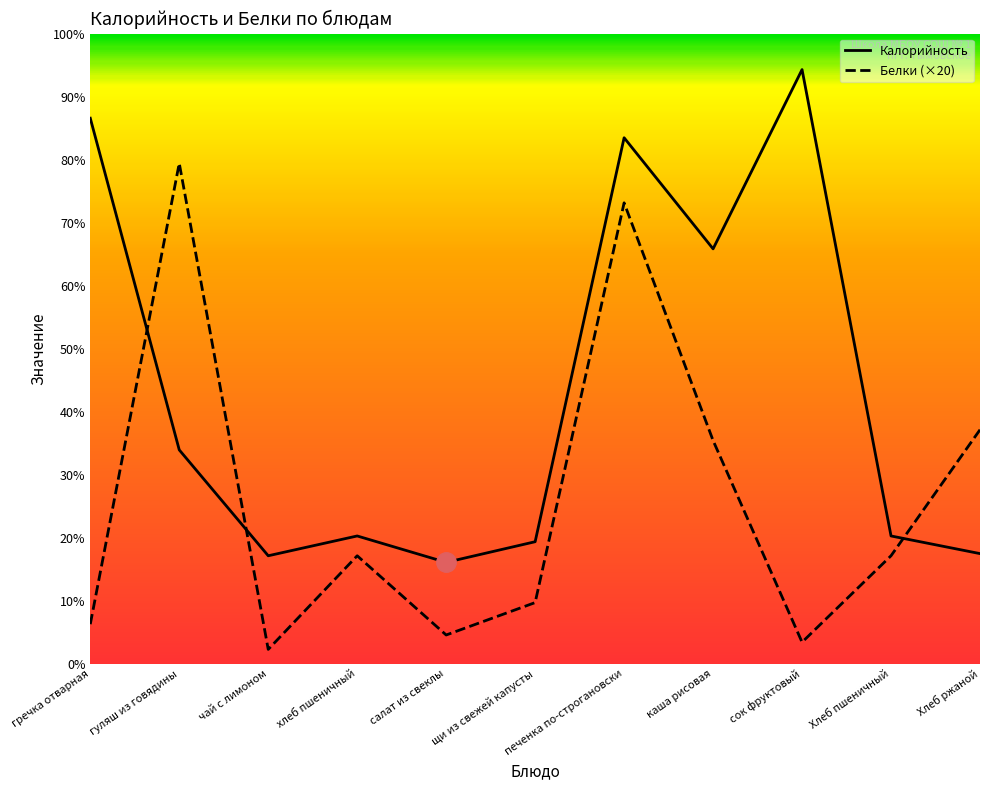

List the series in order of their peak value, highest first.

Калорийность, Белки (×20)